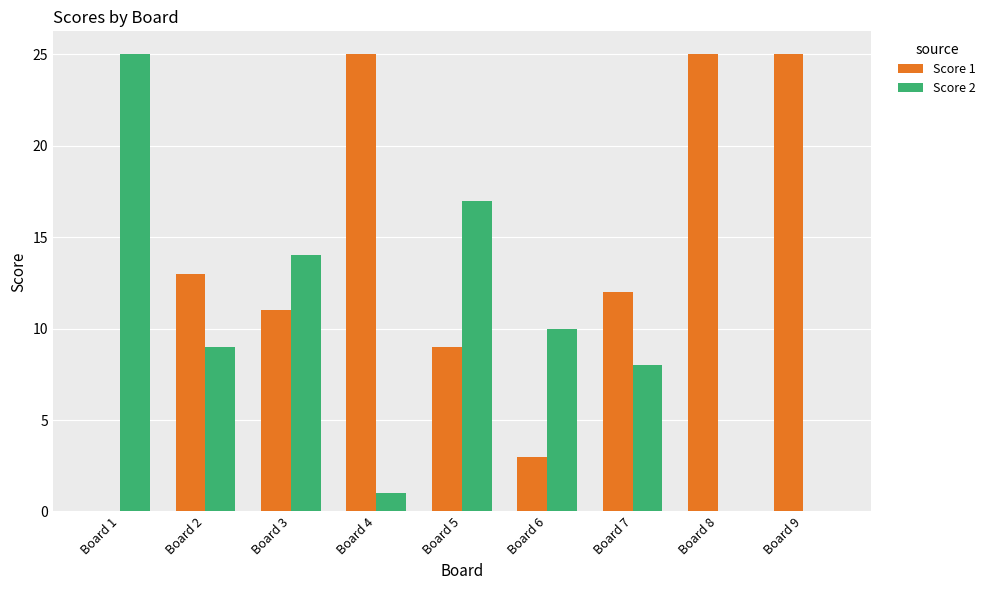

Is the value of Score 1 at Board 7 greater than the value of Score 2 at Board 5?

No